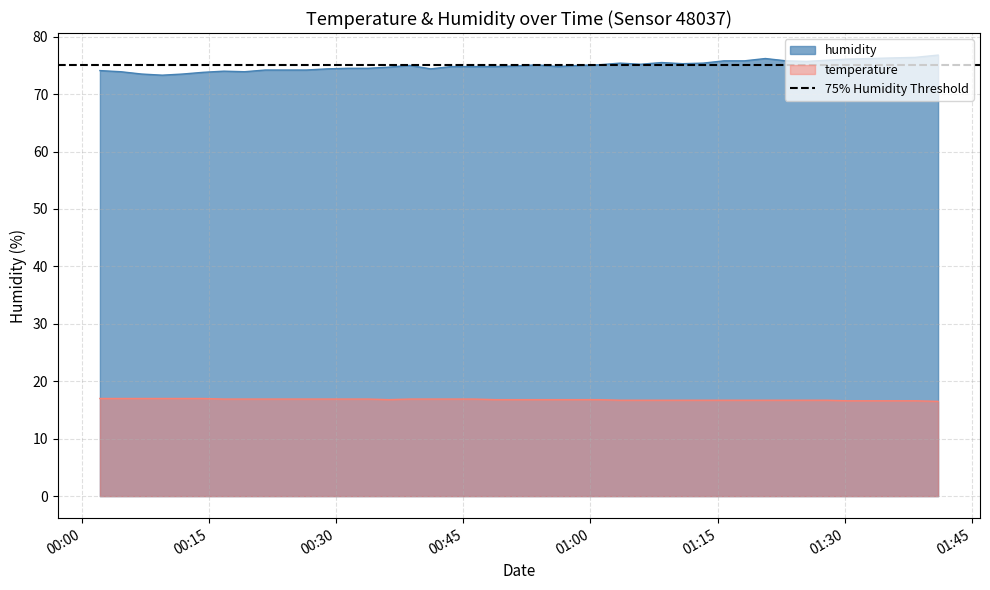

True or false: humidity and temperature intersect in this chart.

False